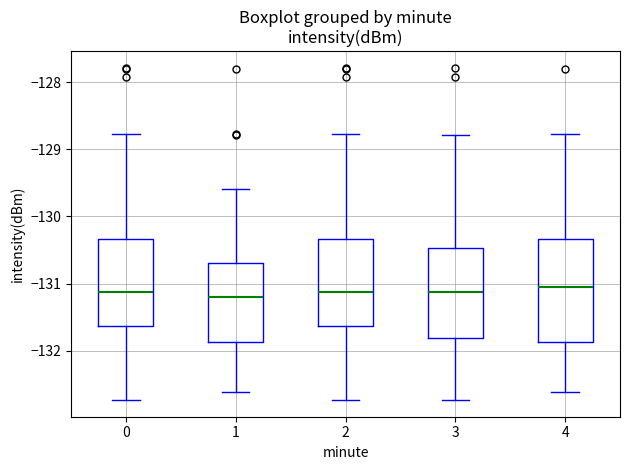

Which box is the tallest, from its lower edge to its upper edge?

4